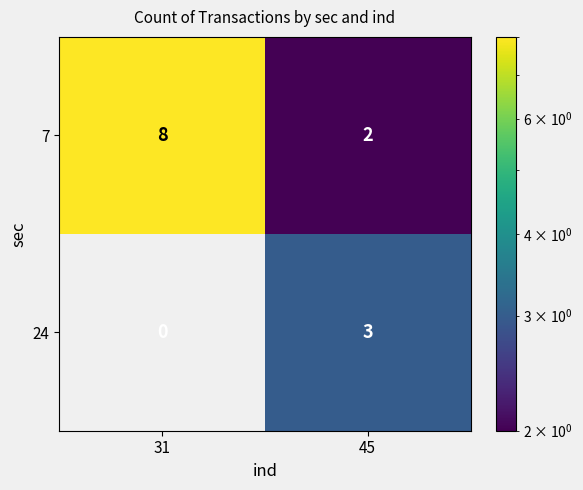

What is the sum of all 24 values?

3